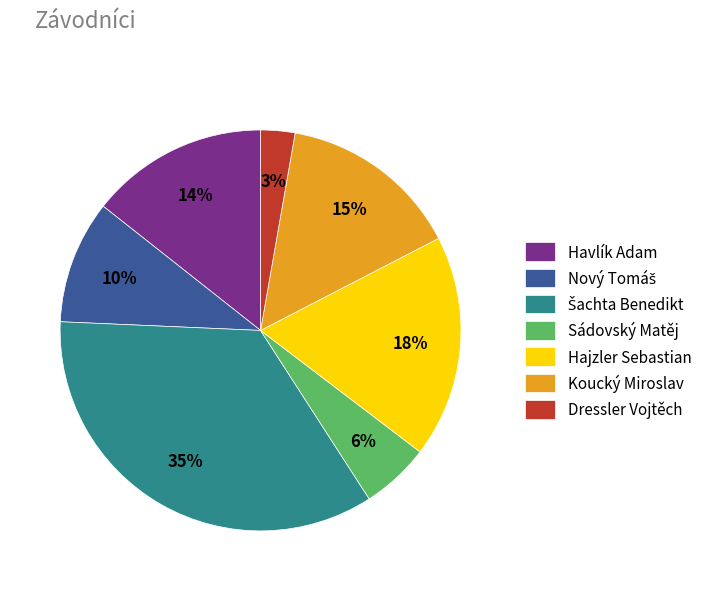

Is the sum of Hajzler Sebastian and Havlík Adam greater than half?

No